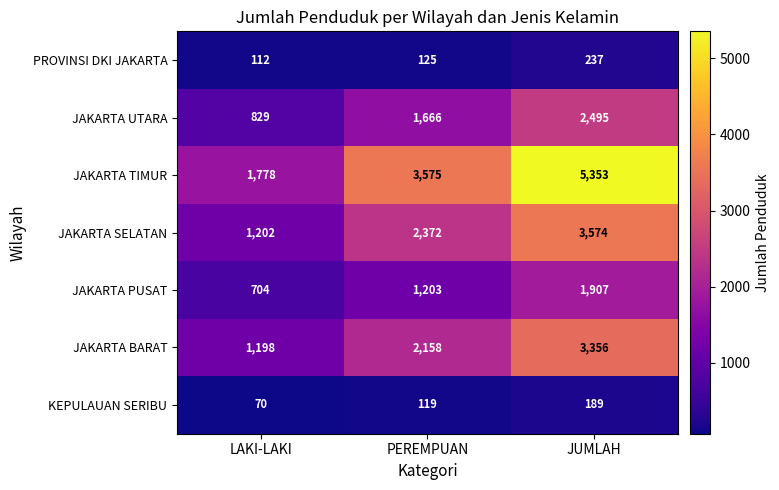

Rank the series at PEREMPUAN from highest to lowest value.

JAKARTA TIMUR, JAKARTA SELATAN, JAKARTA BARAT, JAKARTA UTARA, JAKARTA PUSAT, PROVINSI DKI JAKARTA, KEPULAUAN SERIBU